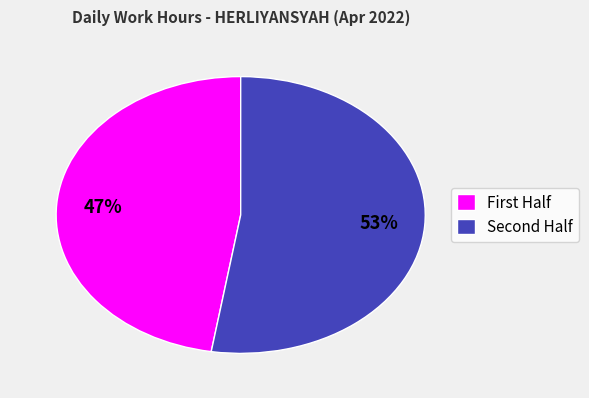

Rank the categories by value from highest to lowest.

Second Half, First Half